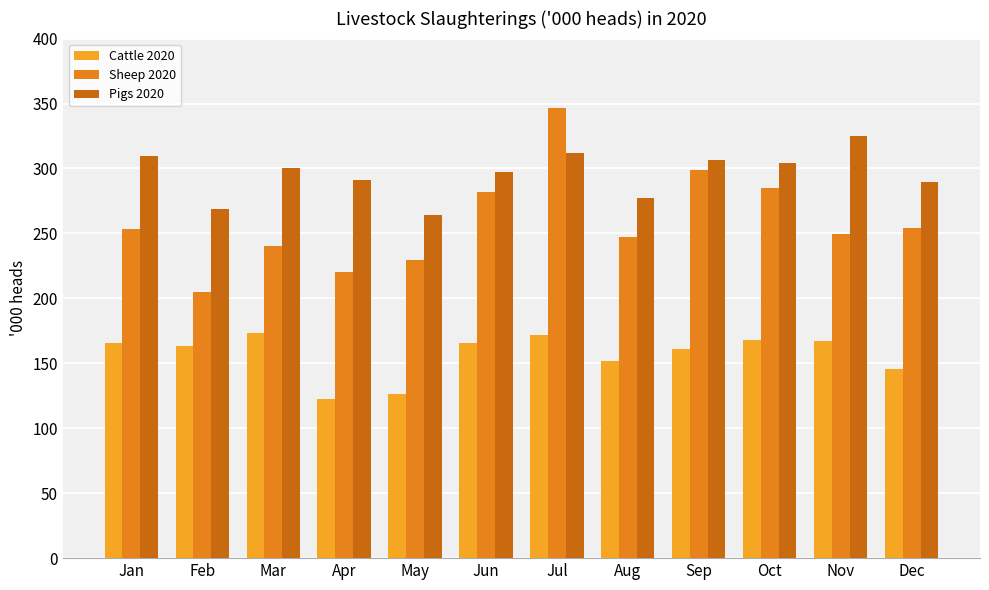

At how many categories does at least one series exceed 249?

12